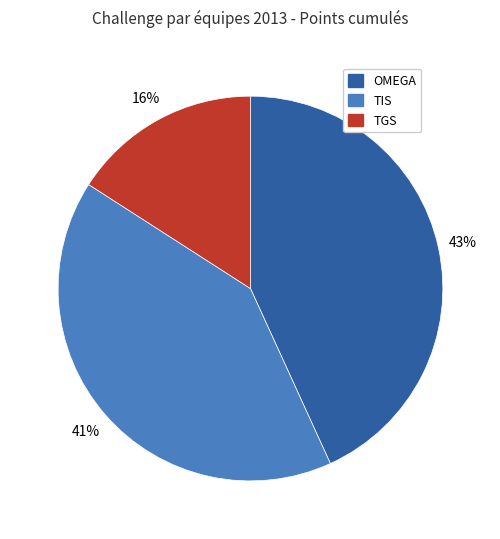

To the nearest percent, what is the average slice percentage?

33%